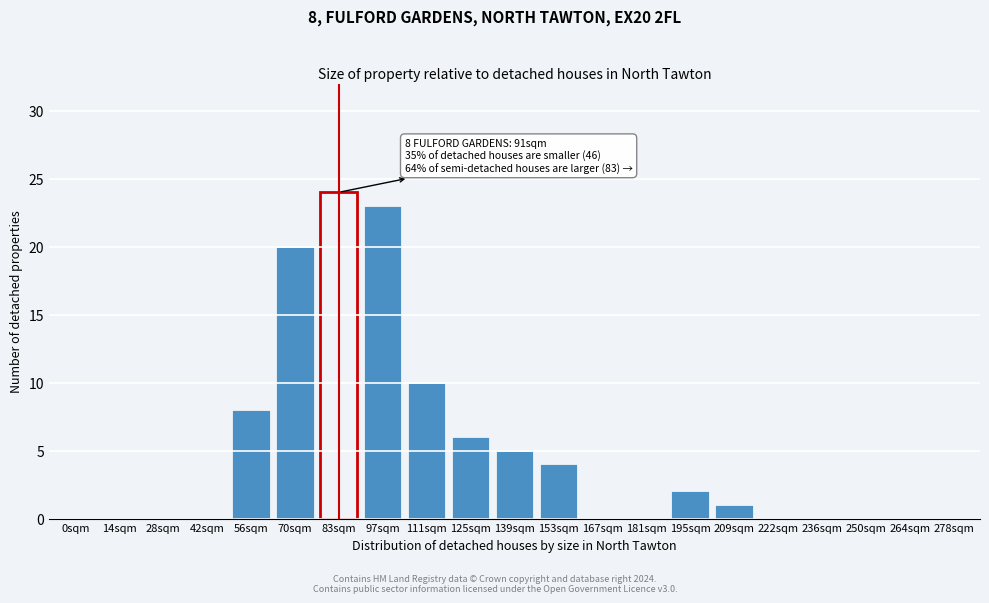

Reading right to left, what are all the values shown in this chart?

278sqm=0	264sqm=0	250sqm=0	236sqm=0	222sqm=0	209sqm=1	195sqm=2	181sqm=0	167sqm=0	153sqm=4	139sqm=5	125sqm=6	111sqm=10	97sqm=23	83sqm=24	70sqm=20	56sqm=8	42sqm=0	28sqm=0	14sqm=0	0sqm=0